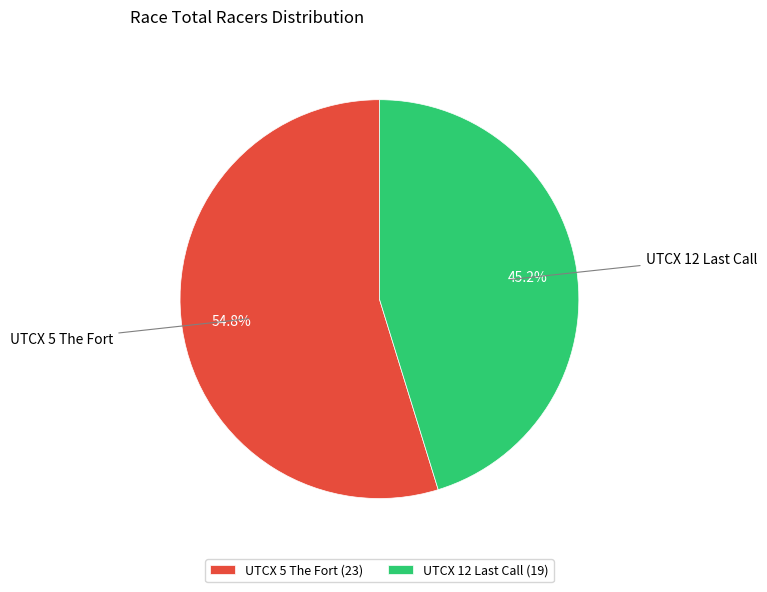

How many slices are in this pie chart?

2